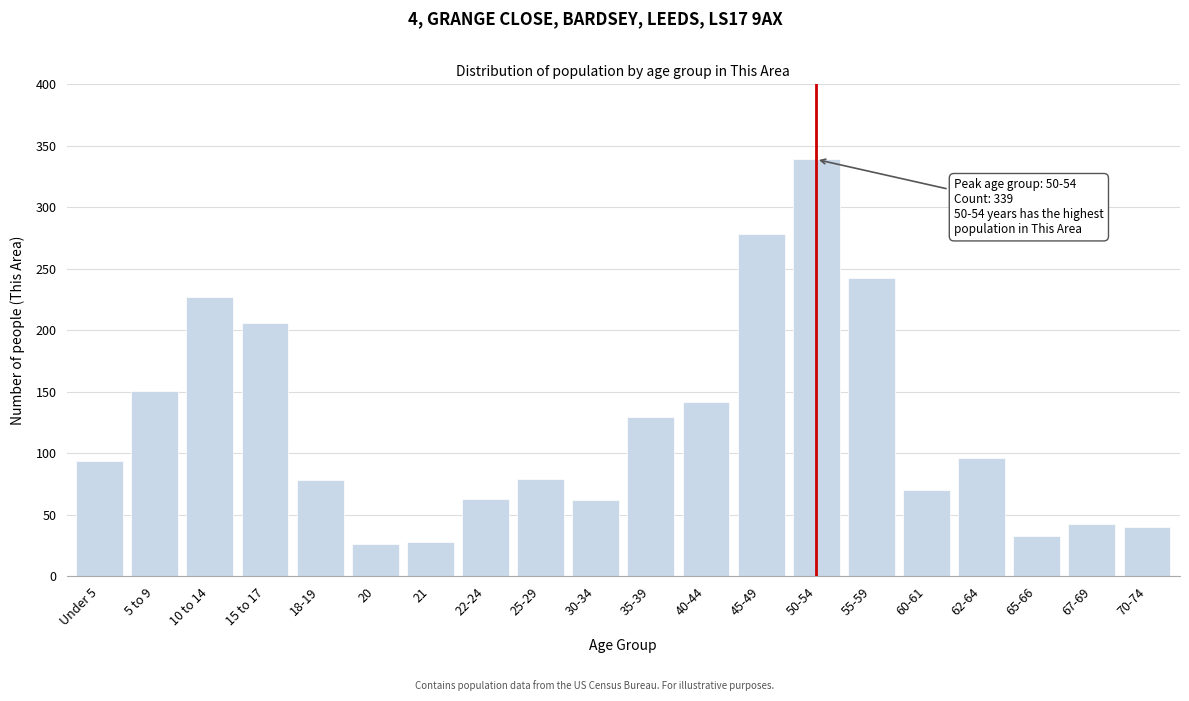

What is the value of the 12th bar from the left?

142